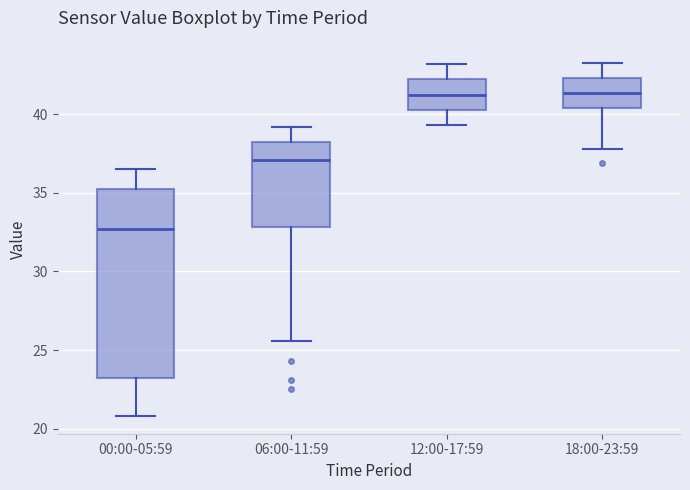

Reading left to right, read every box against the y-axis: the position of its median line, the range the box covers, and the ends of its whiskers. The values are not printed on the chart, so give them approximately, as read against the axis.

00:00-05:59: median 32.5, box 23.5 to 35.5, whiskers 21.0 to 36.5
06:00-11:59: median 37.0, box 33.0 to 38.0, whiskers 25.5 to 39.0
12:00-17:59: median 41.5, box 40.5 to 42.0, whiskers 39.5 to 43.0
18:00-23:59: median 41.5, box 40.5 to 42.5, whiskers 38.0 to 43.5